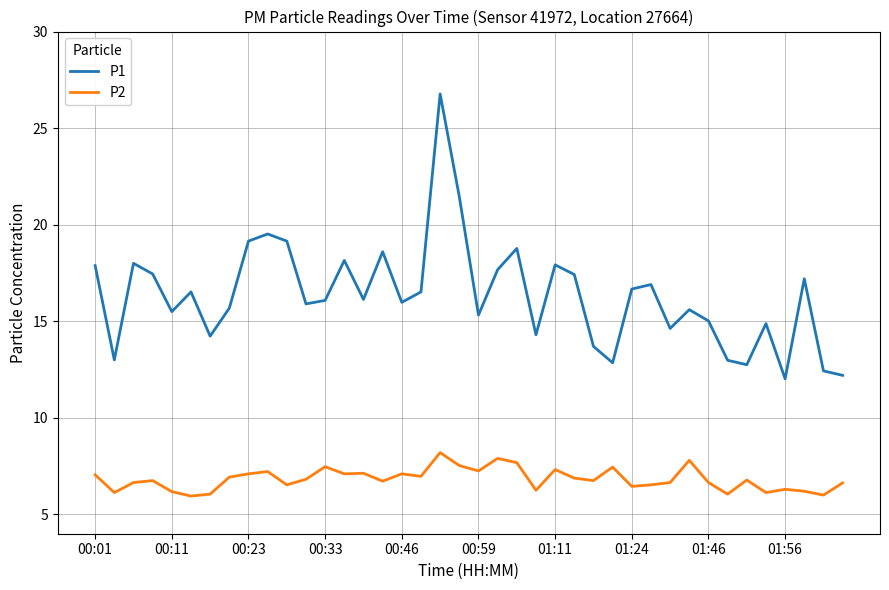

What is the maximum value for P1?

26.8